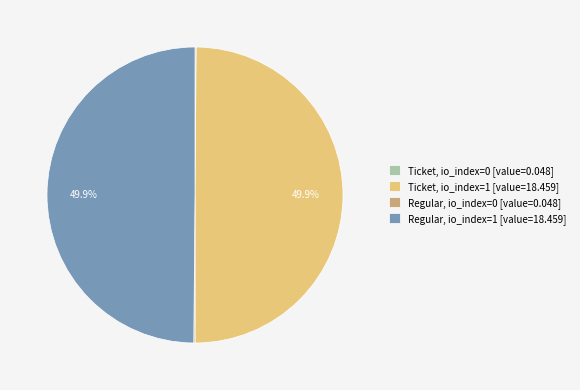

How much of the chart is everything except Regular, io_index=1 [value=18.459]?

50.1%